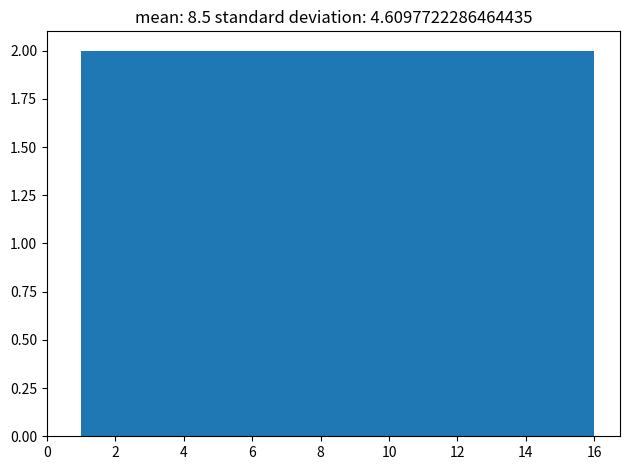

Reading left to right, list every bar in this chart as the range it spans on the x-axis followed by its height. Neither the bar edges nor the heights are printed on the chart, so give them approximately, as read against the axes.

1.0 to 2.8: 2
2.8 to 4.8: 2
4.8 to 6.6: 2
6.6 to 8.6: 2
8.6 to 10.4: 2
10.4 to 12.2: 2
12.2 to 14.2: 2
14.2 to 16.0: 2